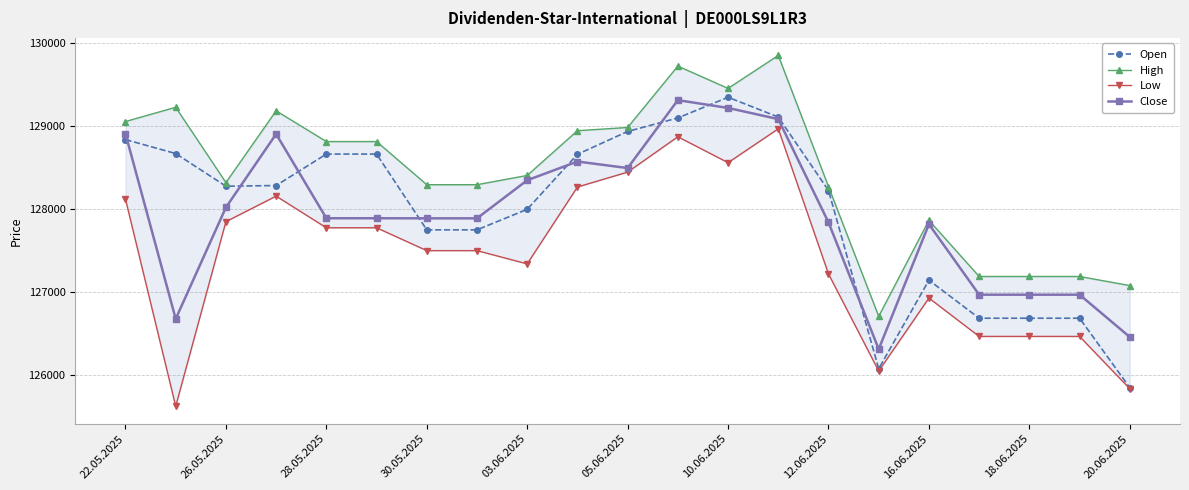

How many values in the Low series are below 127496?

9